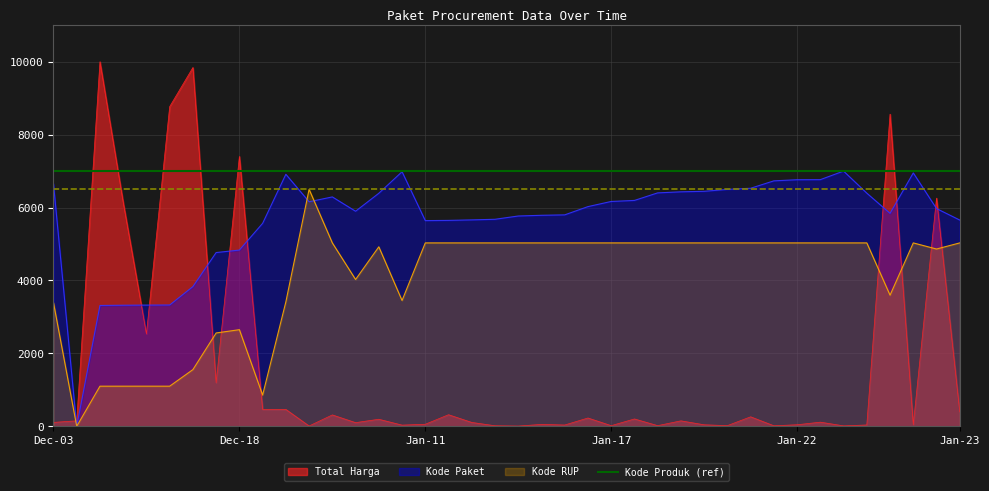

What is the difference between the maximum and second lowest values in the Kode RUP series?

5643.1